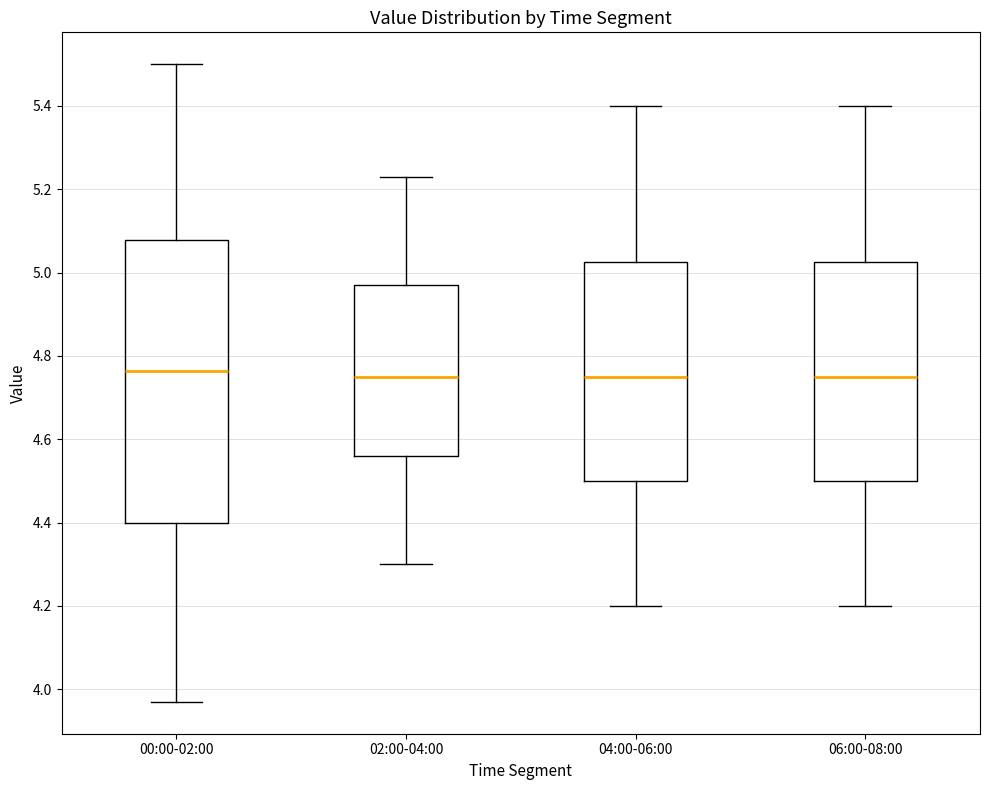

Reading left to right, read every box against the y-axis: the position of its median line, the range the box covers, and the ends of its whiskers. The values are not printed on the chart, so give them approximately, as read against the axis.

00:00-02:00: median 4.76, box 4.40 to 5.08, whiskers 3.98 to 5.50
02:00-04:00: median 4.76, box 4.56 to 4.98, whiskers 4.30 to 5.24
04:00-06:00: median 4.76, box 4.50 to 5.02, whiskers 4.20 to 5.40
06:00-08:00: median 4.76, box 4.50 to 5.02, whiskers 4.20 to 5.40